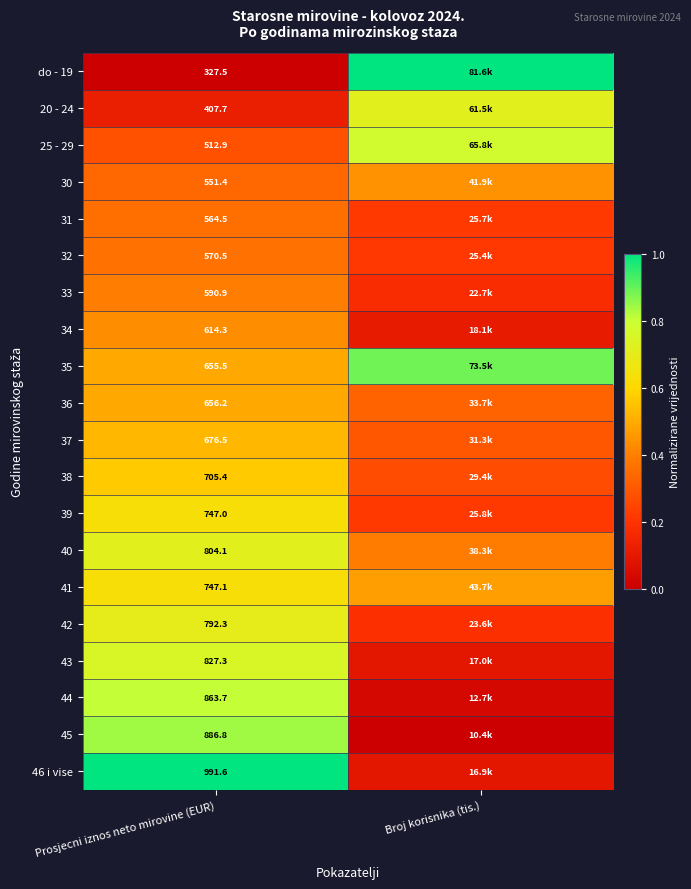

The 36 series shows 0.5 at Broj korisnika (tis.). True or false?

False